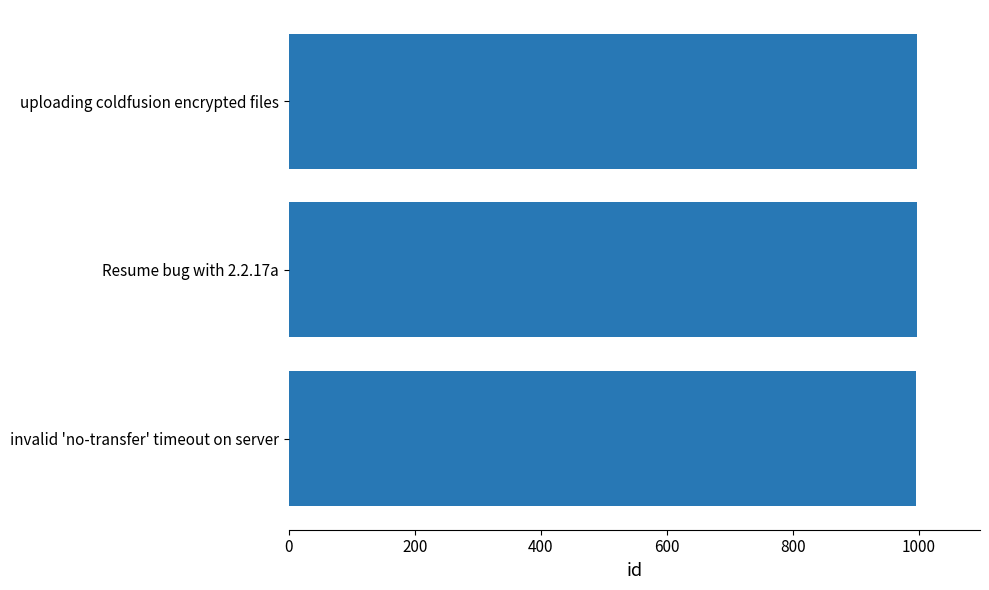

Count the number of data series in this chart.

1